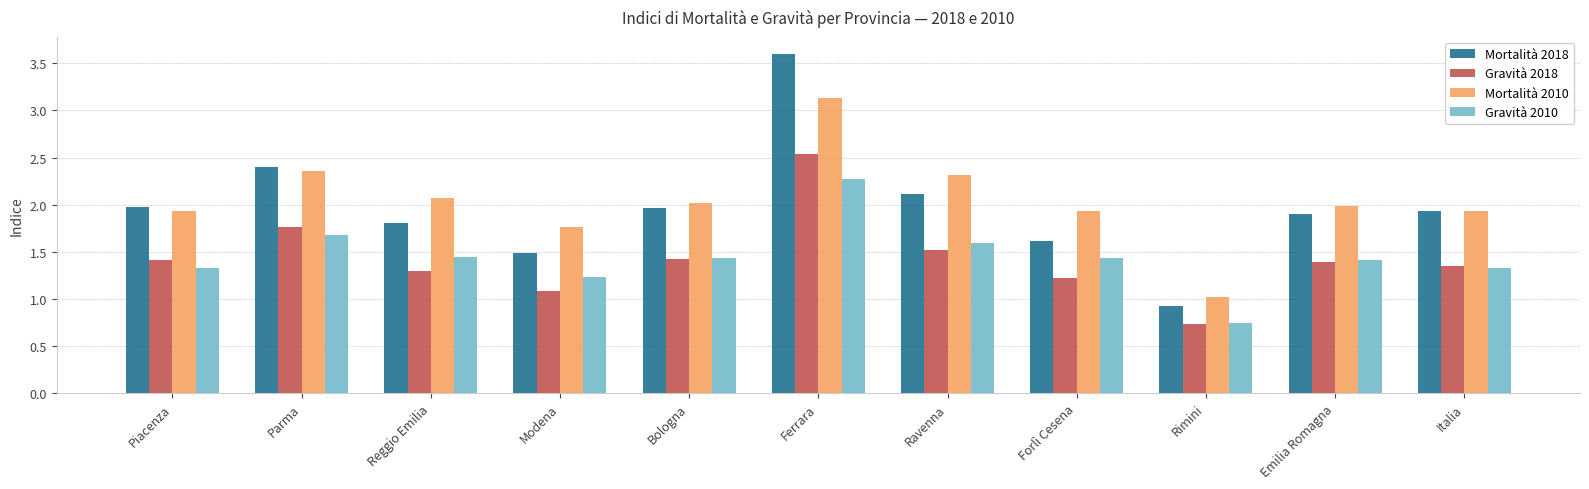

At which label does Mortalità 2010 reach its peak?

Ferrara